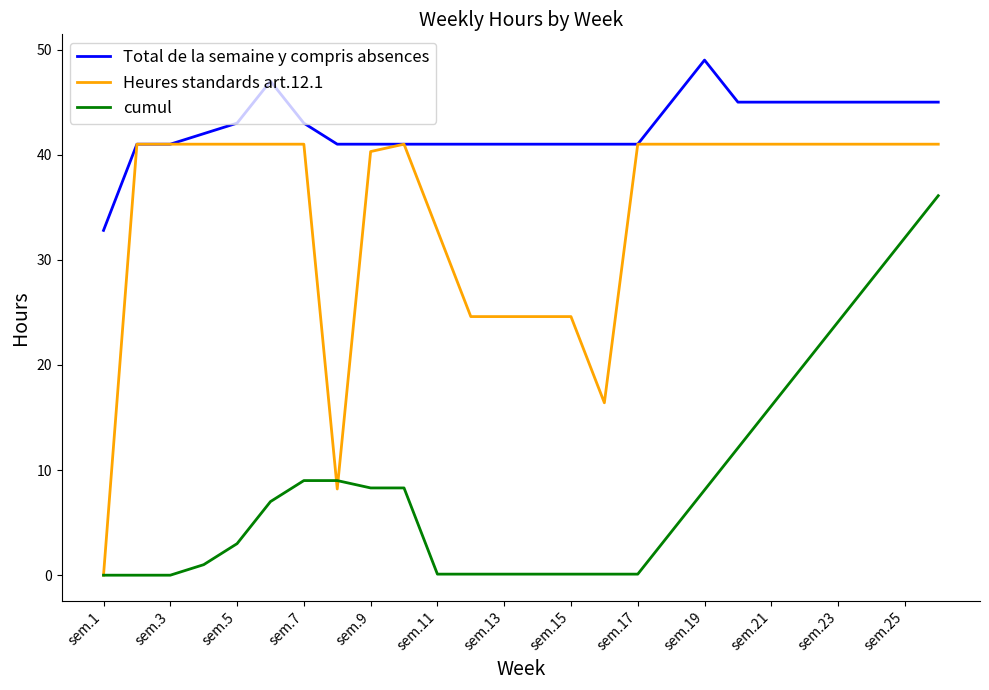

True or false: Total de la semaine y compris absences and cumul cross at least once.

False